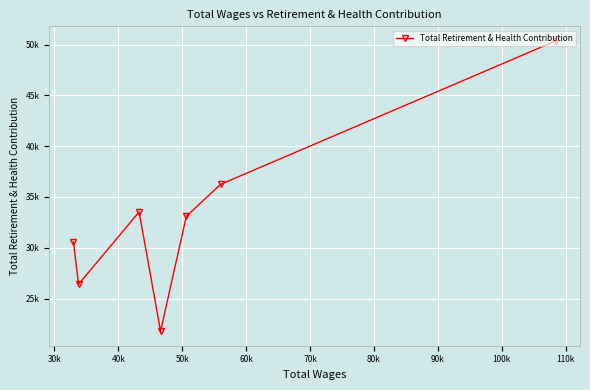

What is the sum of the values at 80k and 40k?

63709